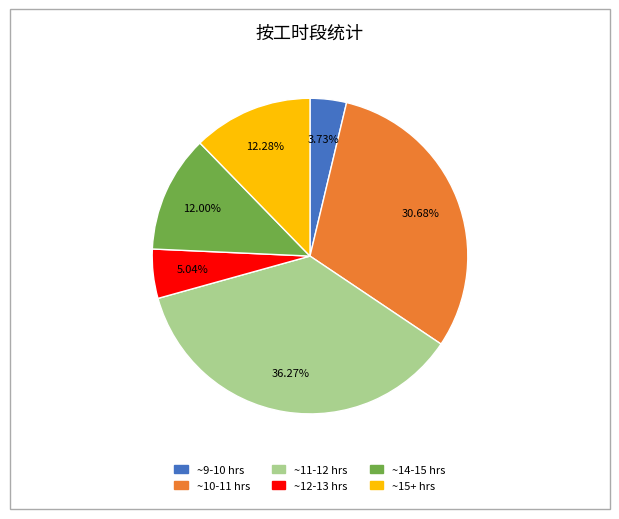

How many slices are in this pie chart?

6